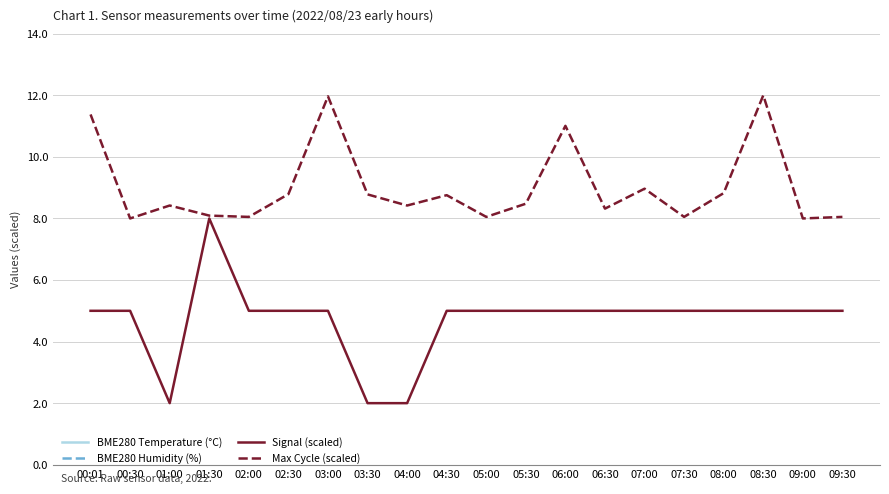

Read the BME280 Temperature (°C) value at 04:00.

22.5